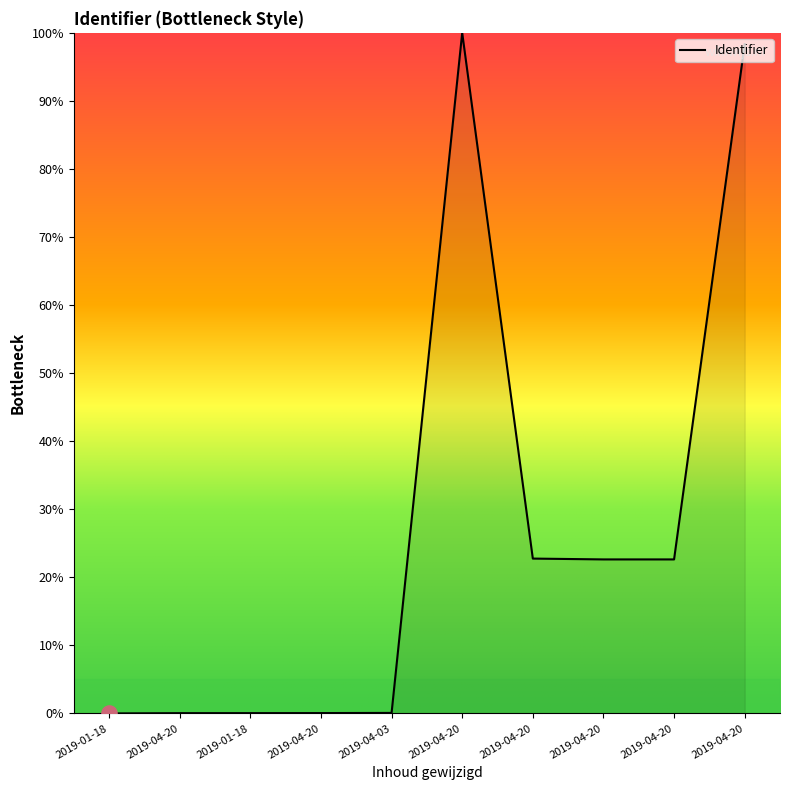

Which has a higher value, 2019-04-20 or 2019-01-18?

2019-04-20